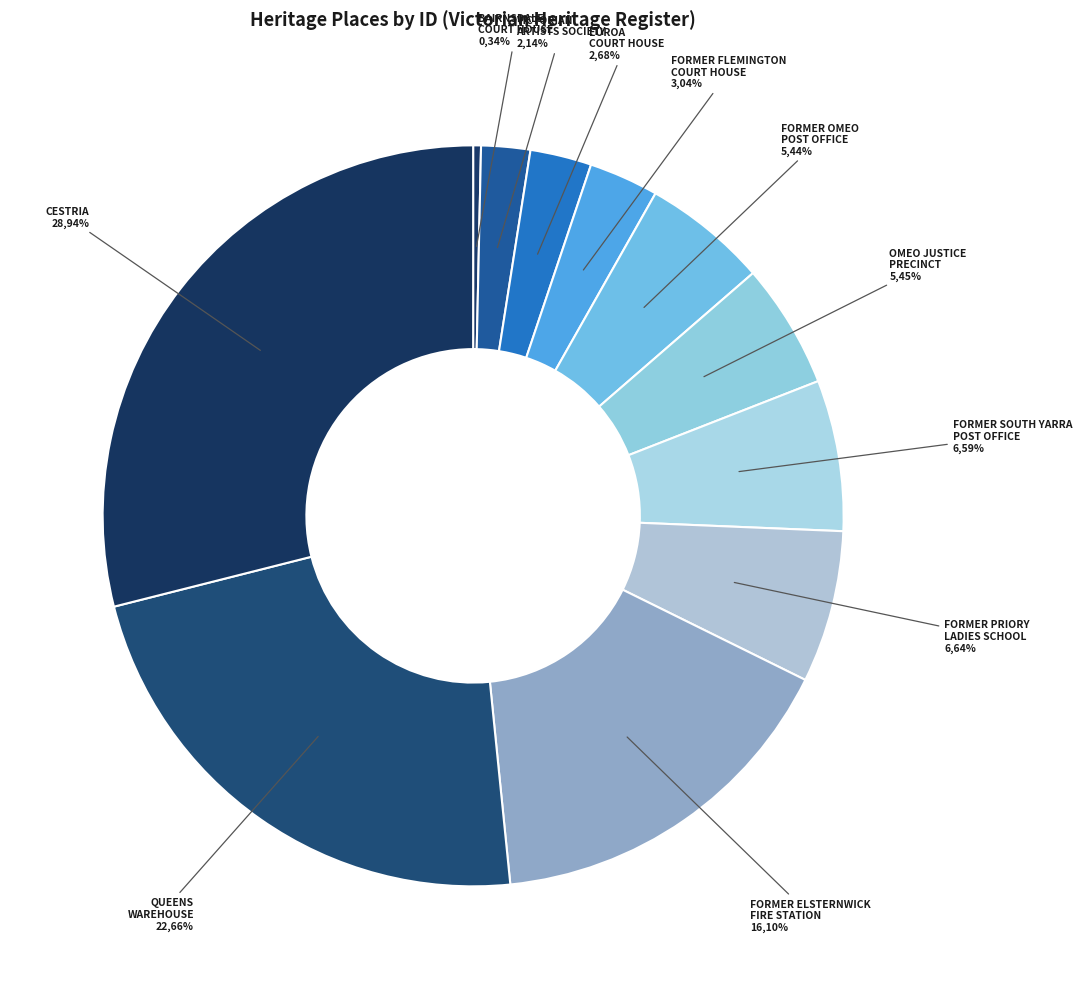

Does CESTRIA account for over 50% of the chart?

No